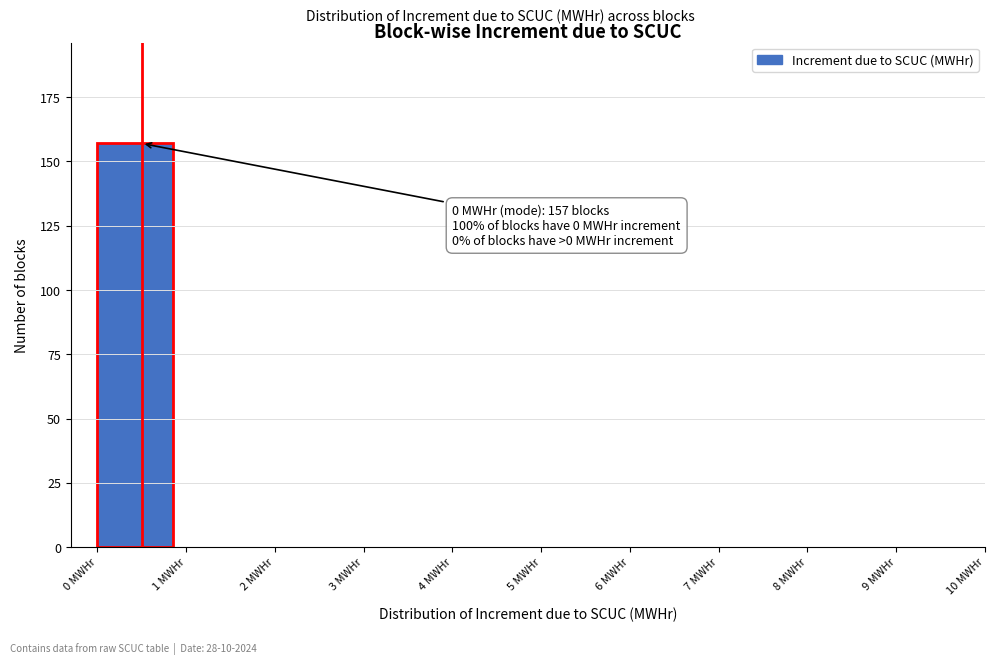

Which range on the x-axis has the tallest bar?

0 to 1